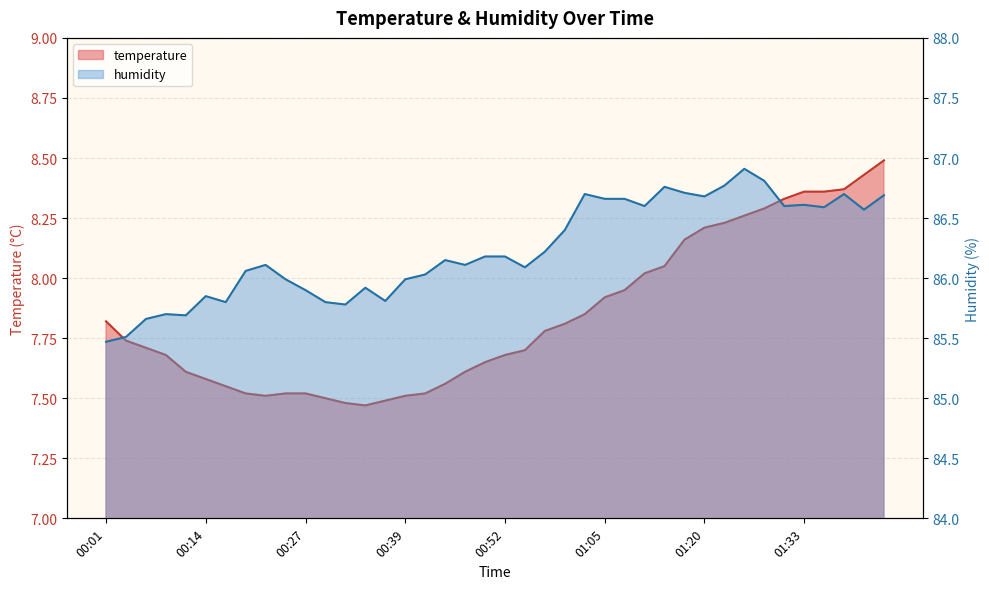

Rank the categories by temperature value from lowest to highest.

00:34, 00:32, 00:37, 00:29, 00:22, 00:39, 00:19, 00:24, 00:27, 00:42, 00:16, 00:44, 00:14, 00:11, 00:47, 00:49, 00:09, 00:52, 00:55, 00:06, 00:04, 00:57, 01:00, 00:01, 01:02, 01:05, 01:07, 01:10, 01:12, 01:17, 01:20, 01:23, 01:25, 01:28, 01:30, 01:33, 01:35, 01:38, 01:40, 01:43